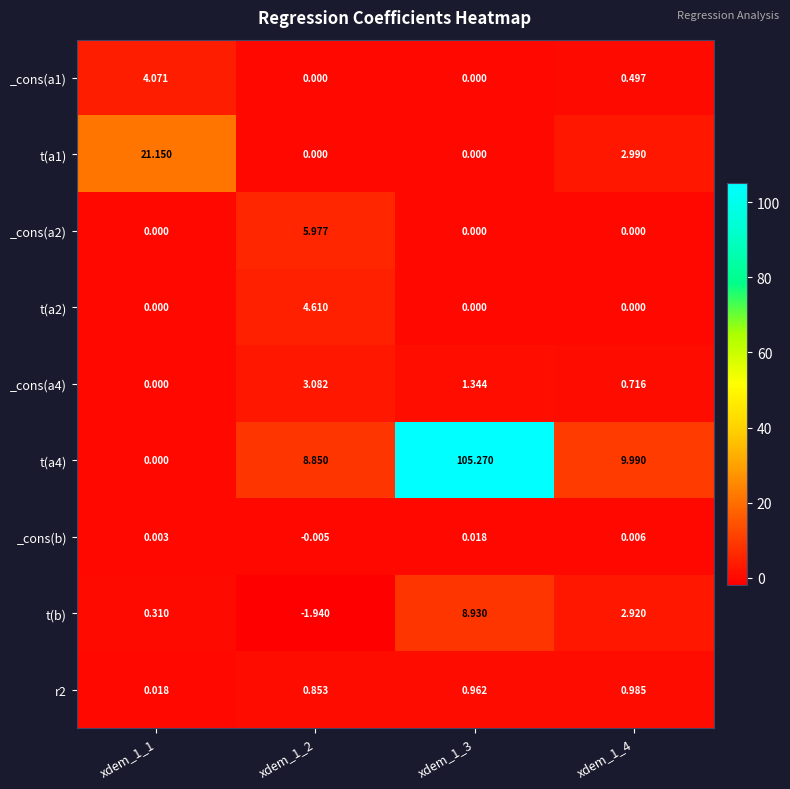

Is the value of _cons(a1) at xdem_1_4 greater than the value of t(a1) at xdem_1_2?

Yes